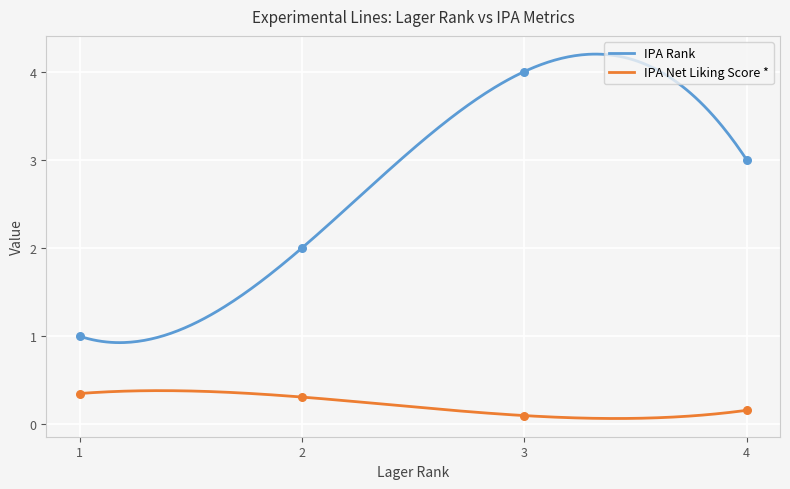

Which series has the largest total across all categories?

IPA Rank